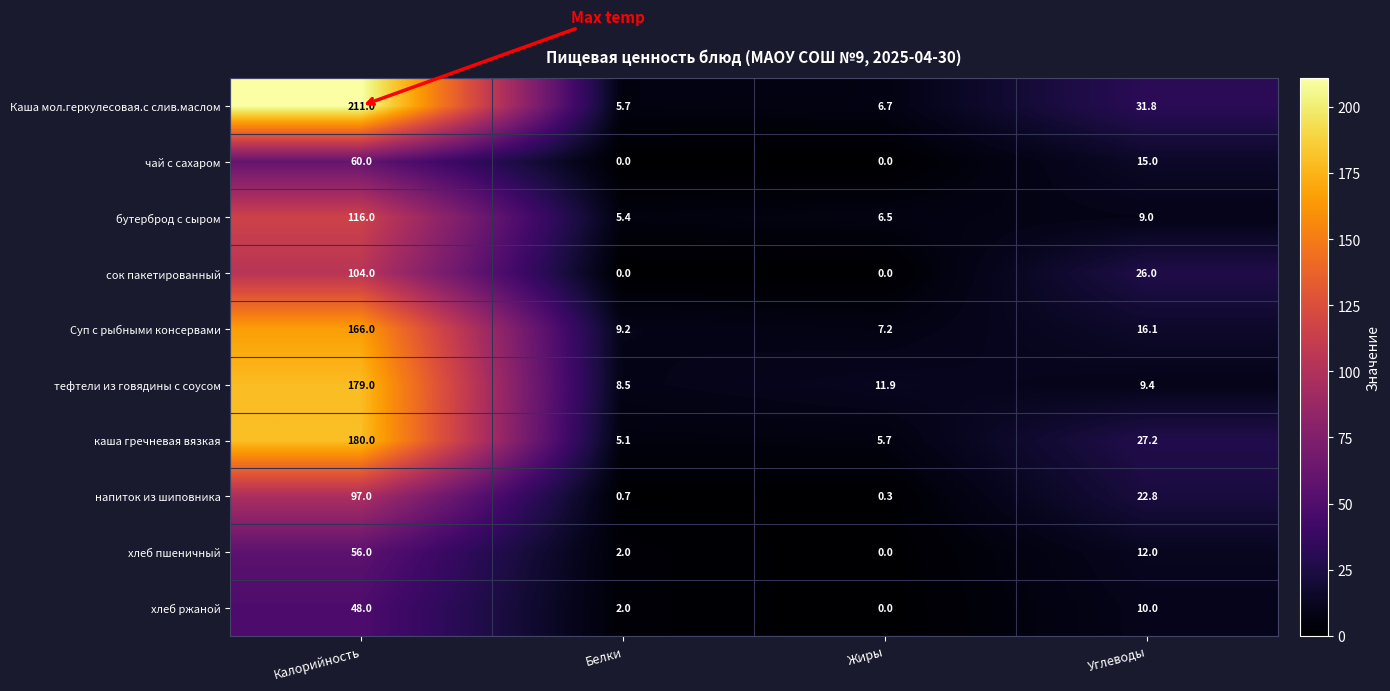

What is the approximate value of бутерброд с сыром at Белки?

5.4